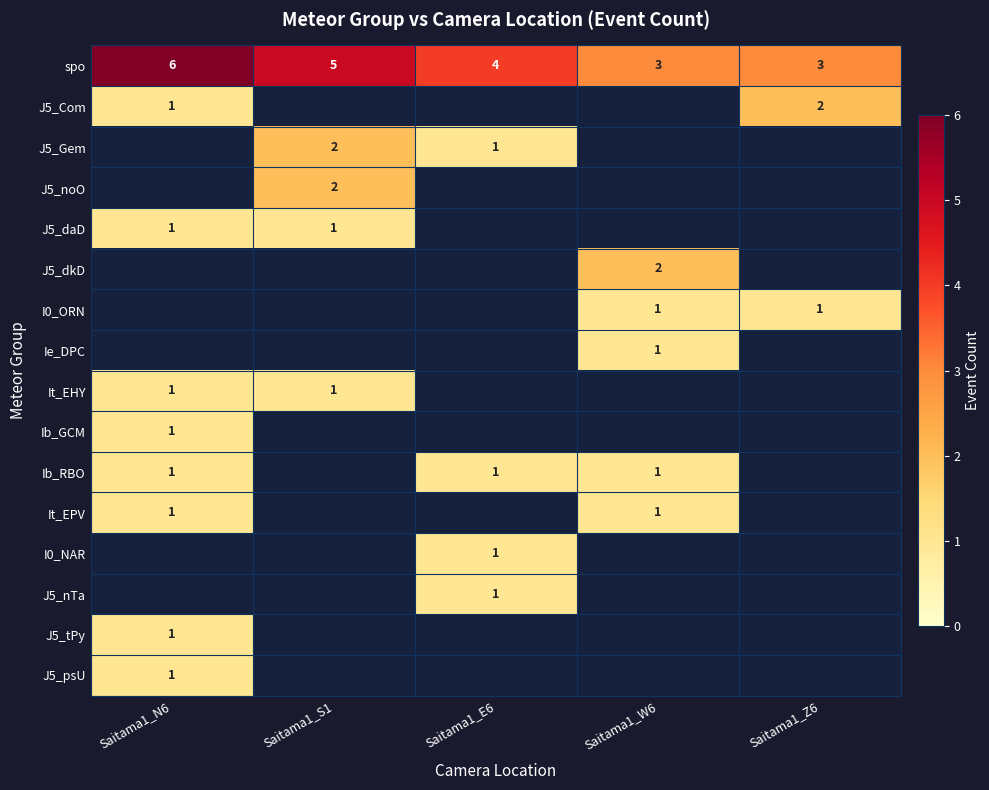

Is it true that Ie_DPC equals 1 at Saitama1_W6?

True